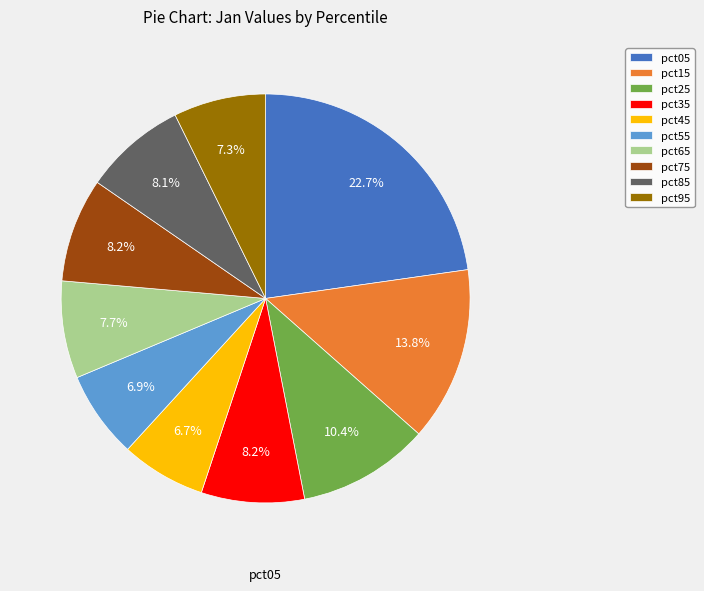

Is there a majority slice in this chart?

No